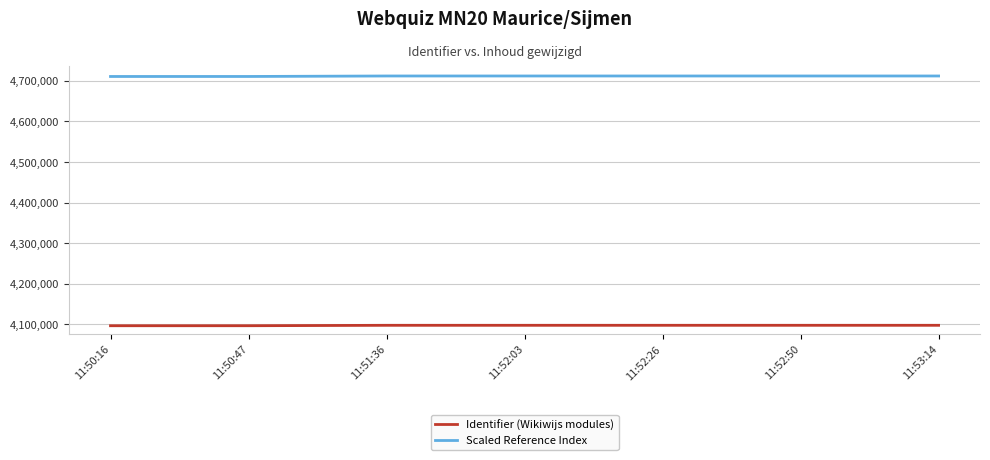

True or false: Scaled Reference Index and Identifier (Wikiwijs modules) cross at least once.

False